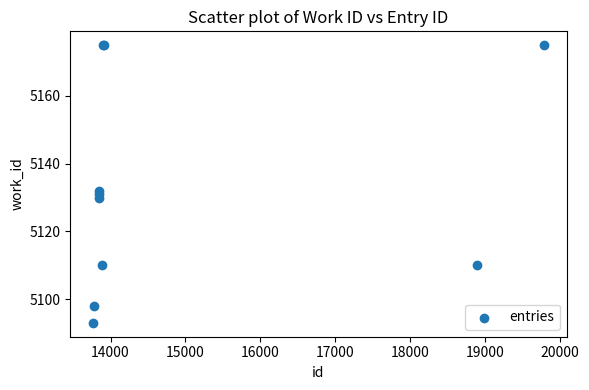

What Y value in the scatter plot is closest to 5134?

5132